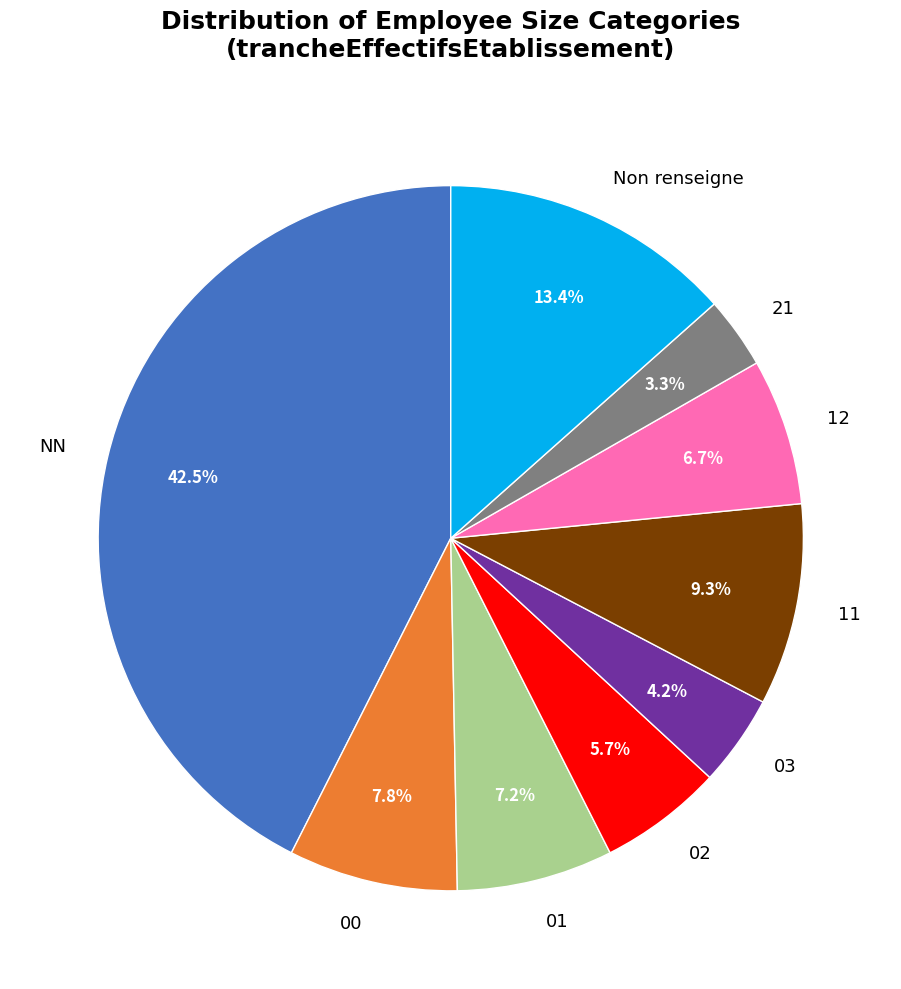

Combined, do 00 and 11 account for over 50%?

No